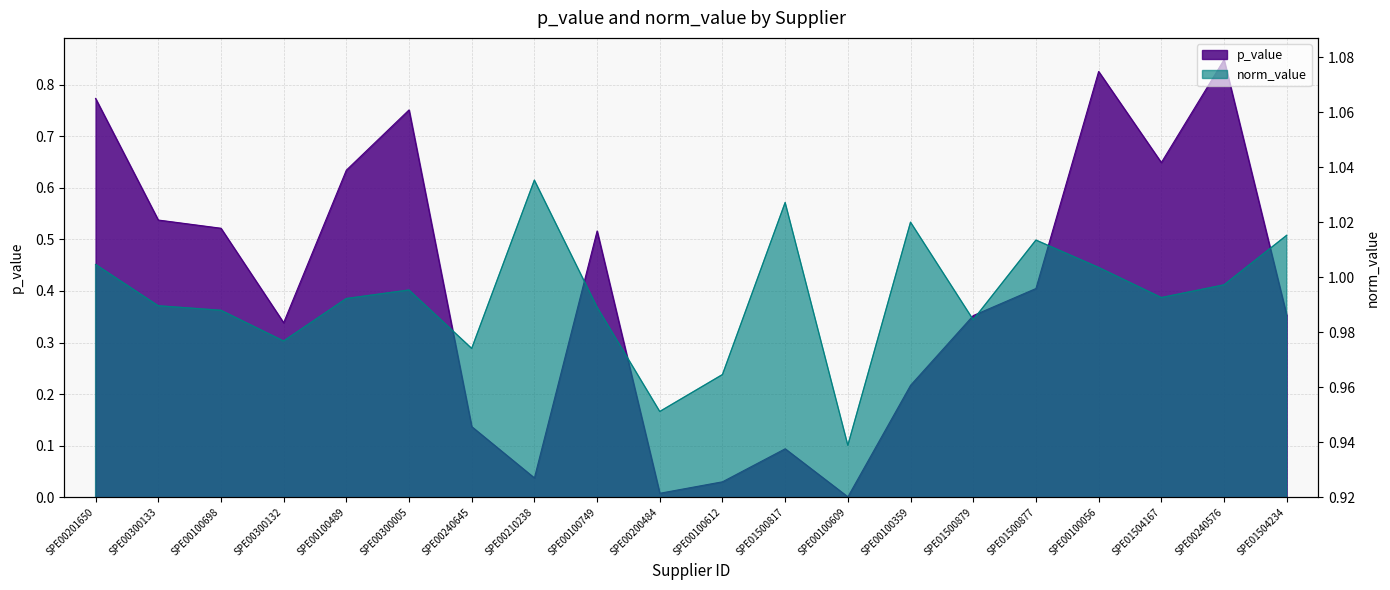

Does the chart have visible grid lines?

Yes